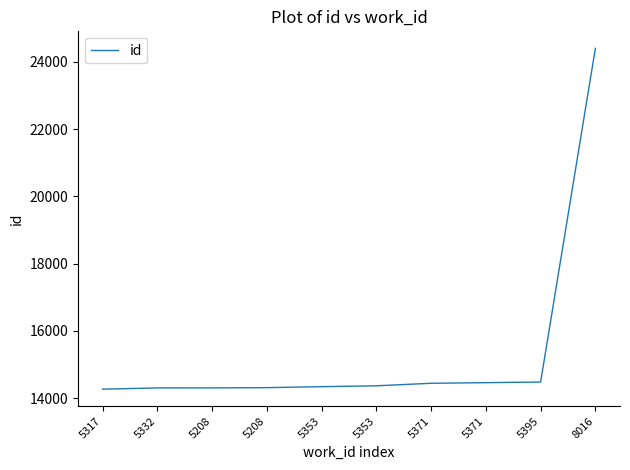

How many lines are shown in the chart?

1